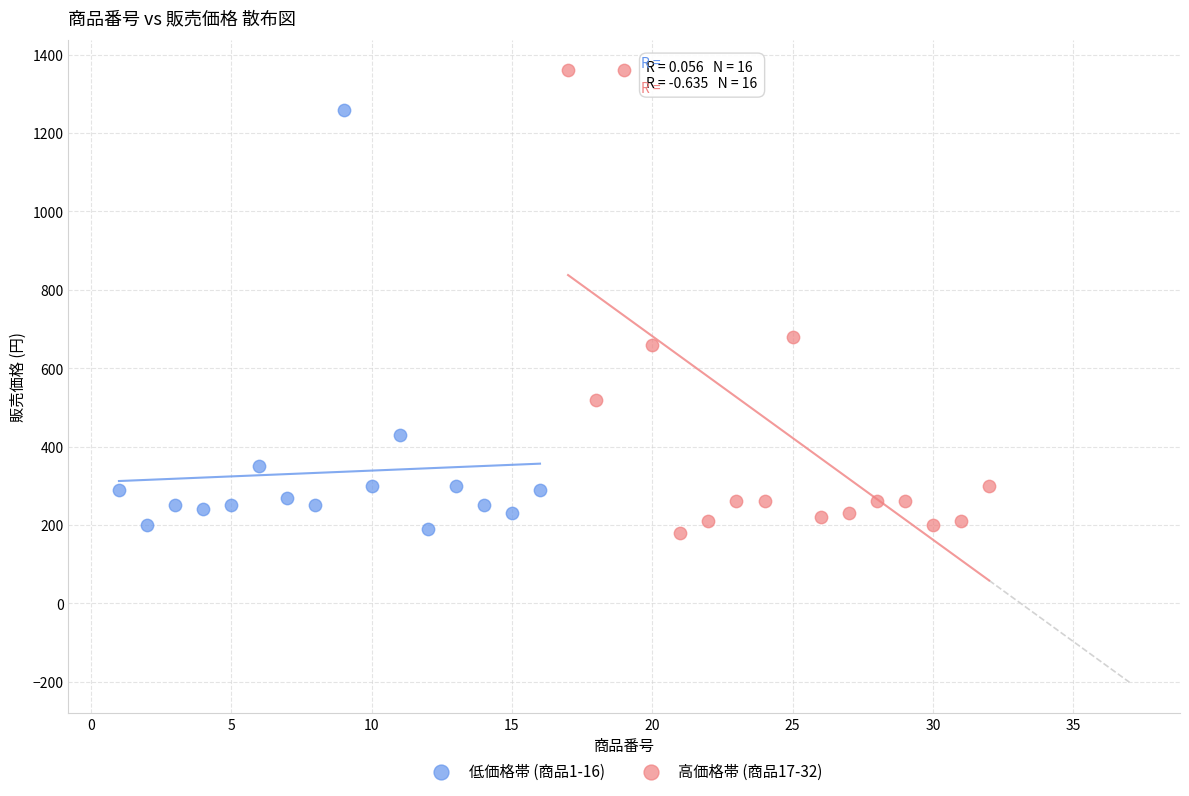

Which series has the widest spread of Y values?

高価格帯 (商品17-32)